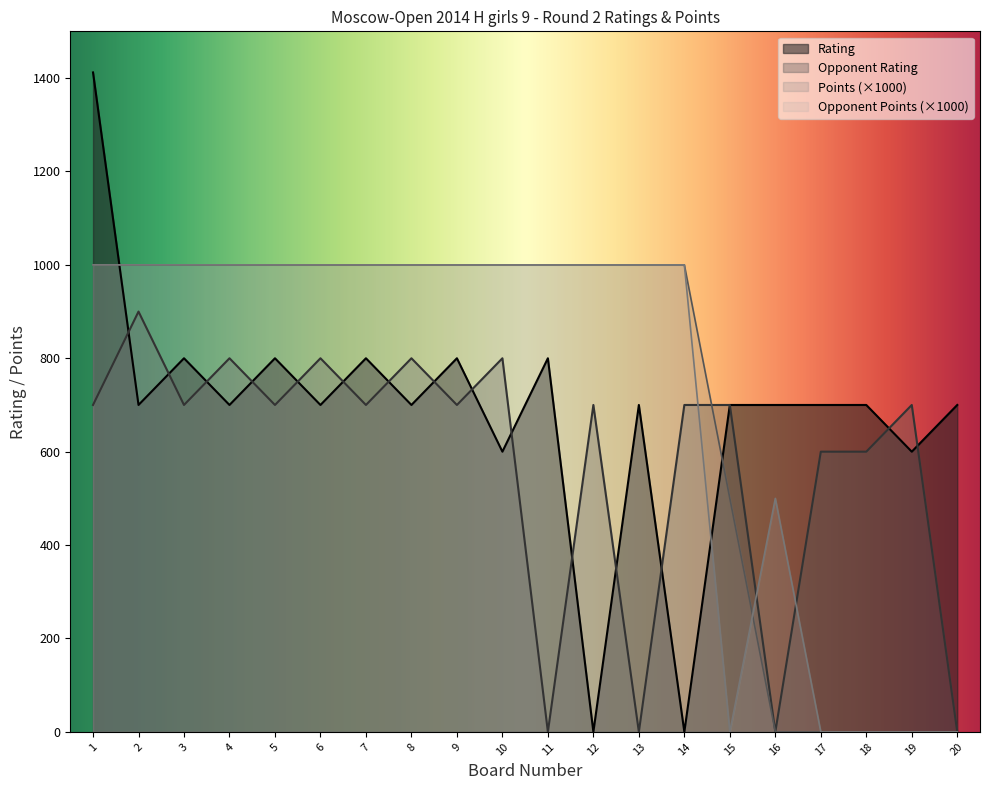

What are all the series names shown in the legend?

Rating, Opponent Rating, Points (×1000), Opponent Points (×1000)